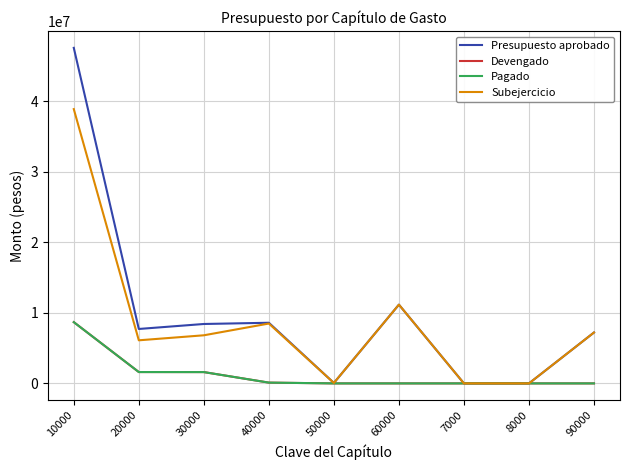

True or false: Presupuesto aprobado has a value of 0.0 at 7000.

True